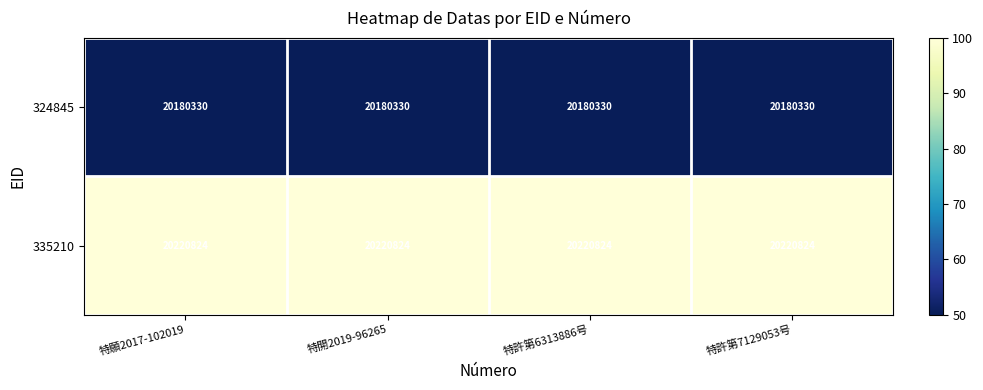

What is the maximum value shown in the chart?

20220824